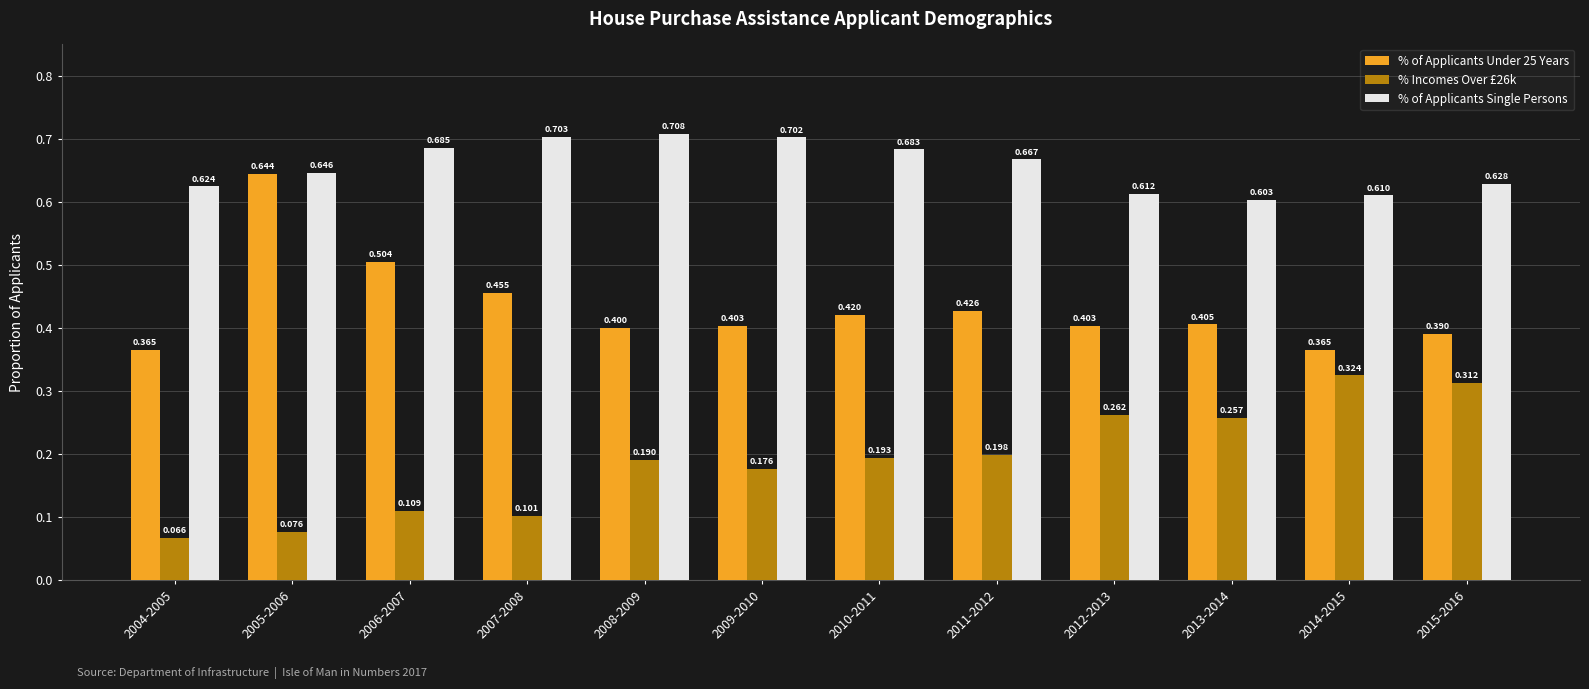

What is the sum of all % Incomes Over £26k values?

2.3